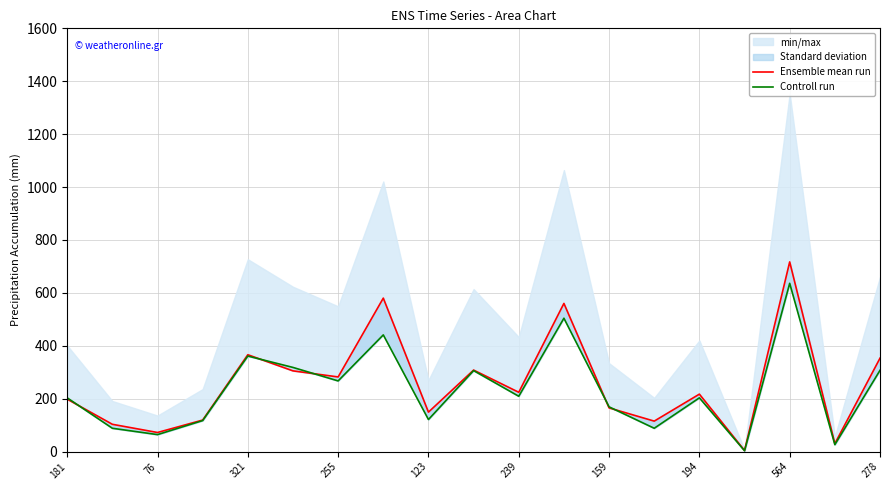

Read the Controll run value at 278.

306